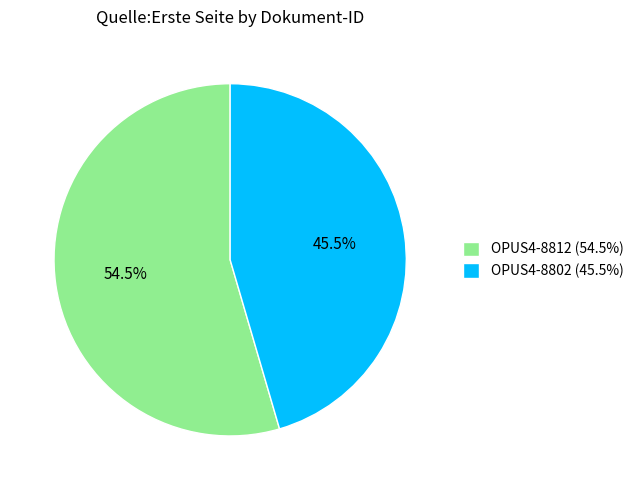

Which category has the smallest portion of the pie?

OPUS4-8802